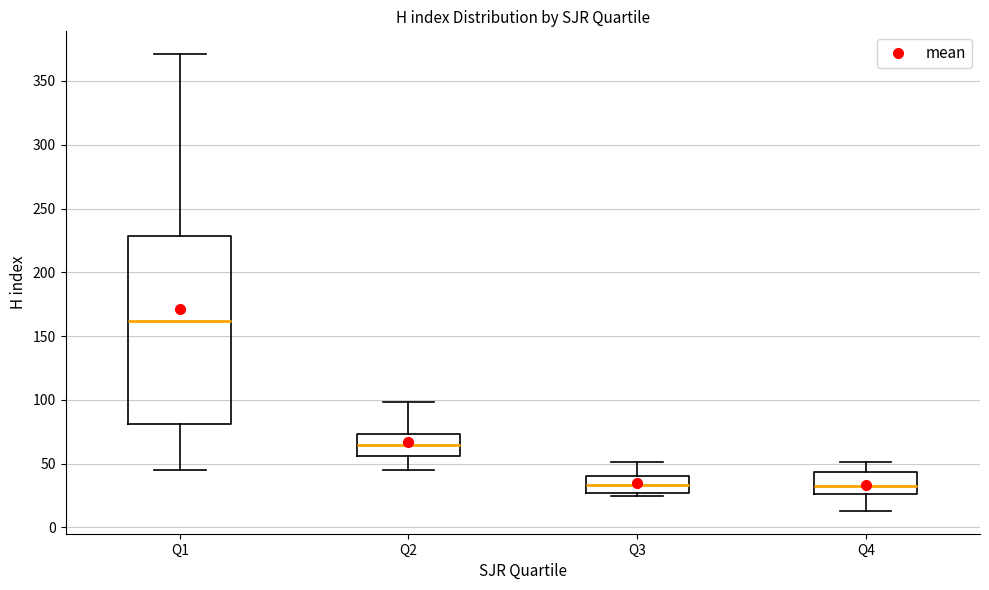

Which box's median line is the highest?

Q1